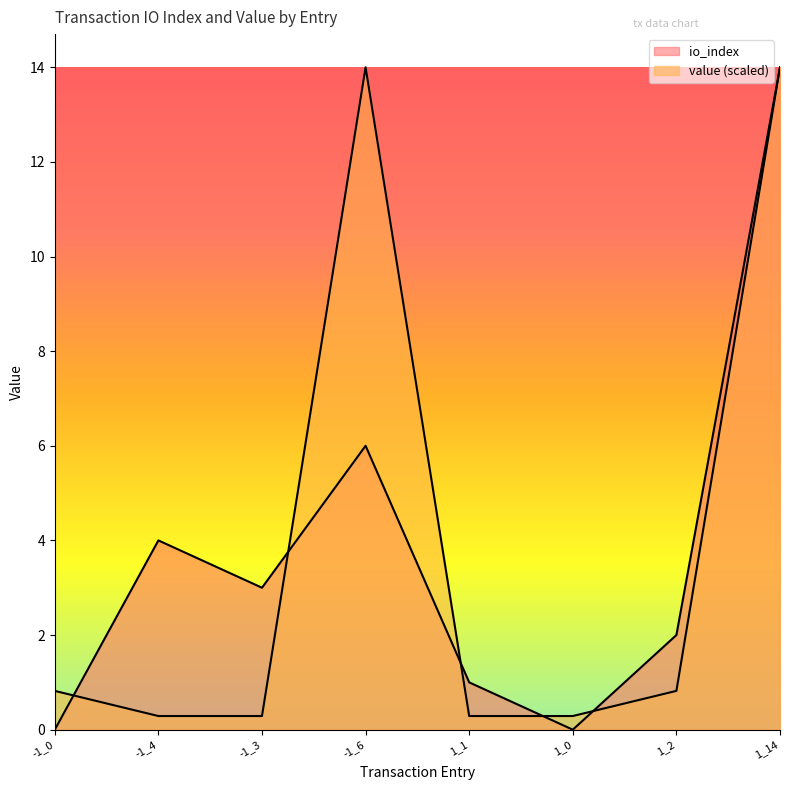

Where do value and io_index first cross each other?

-1_0 and -1_4